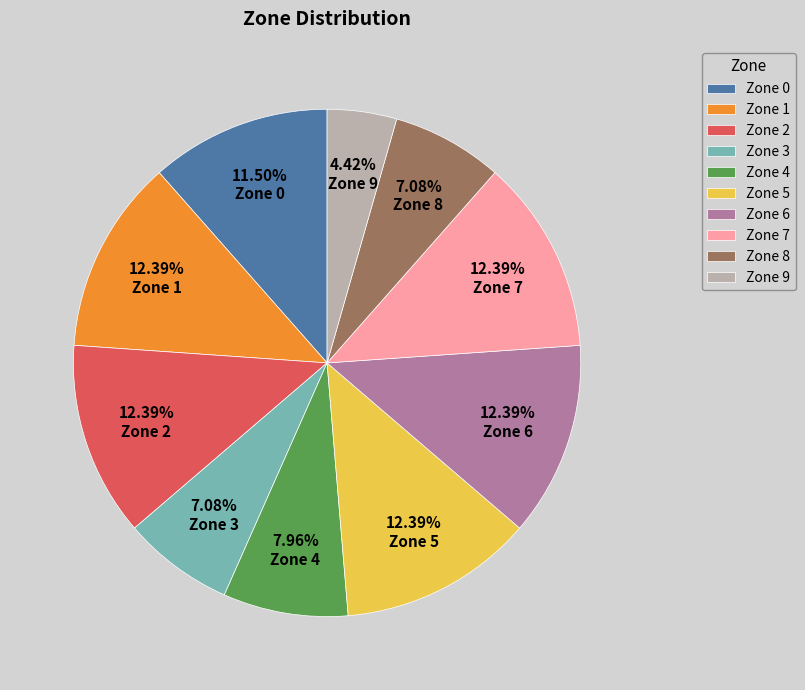

Between Zone 6 and Zone 9, which is larger?

Zone 6